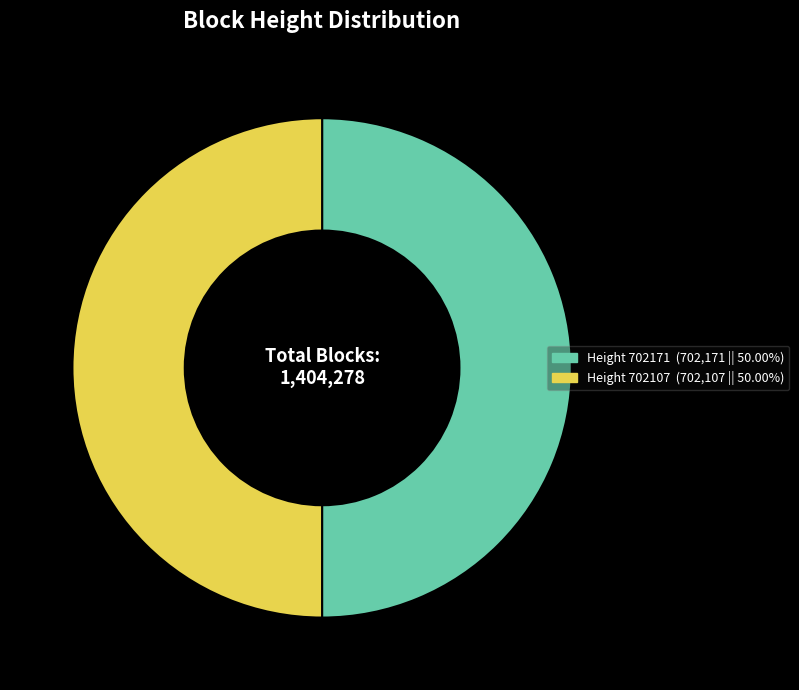

Which category has the smallest portion of the pie?

702107